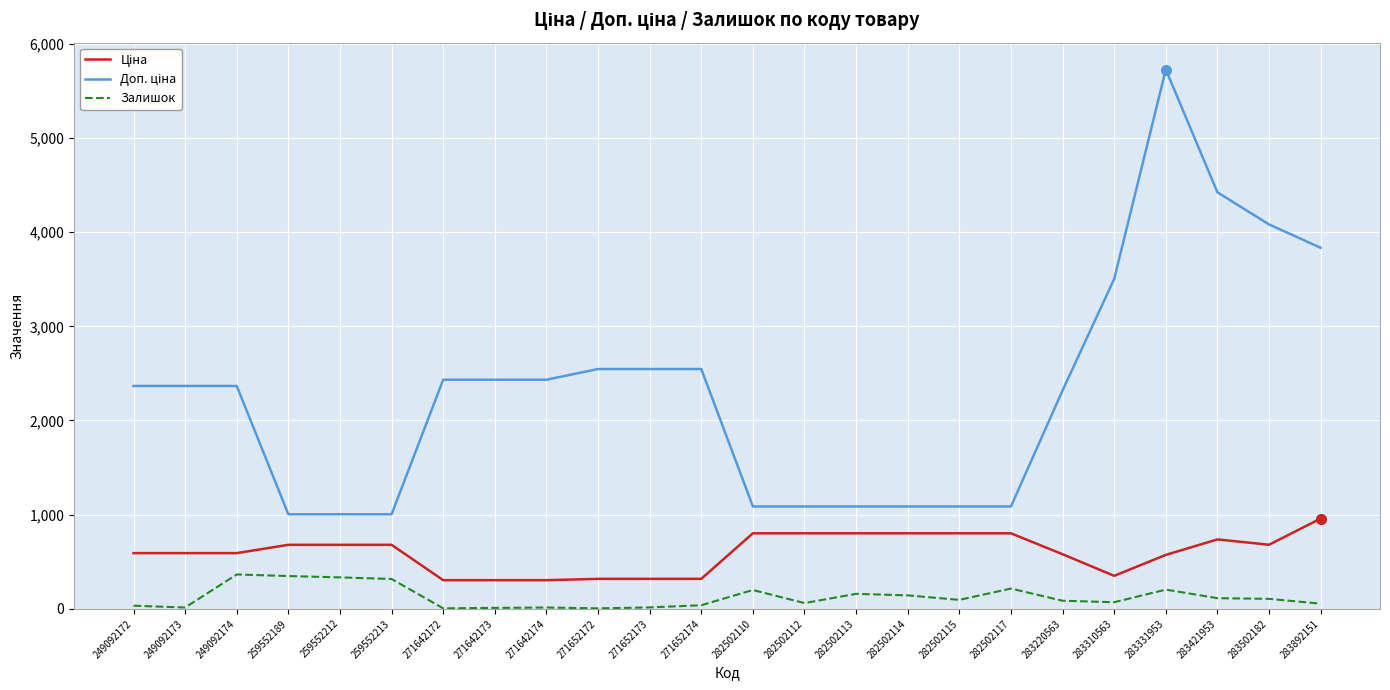

What is the spread (max minus min) of values at 259552212?

670.1